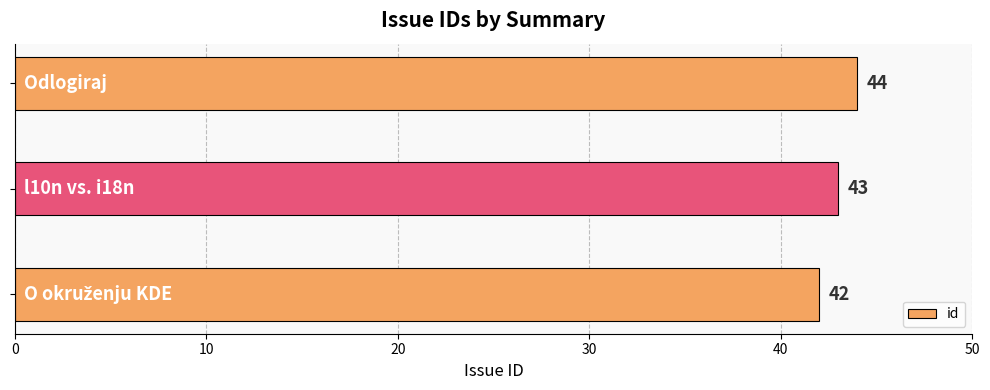

What is the average value?

43